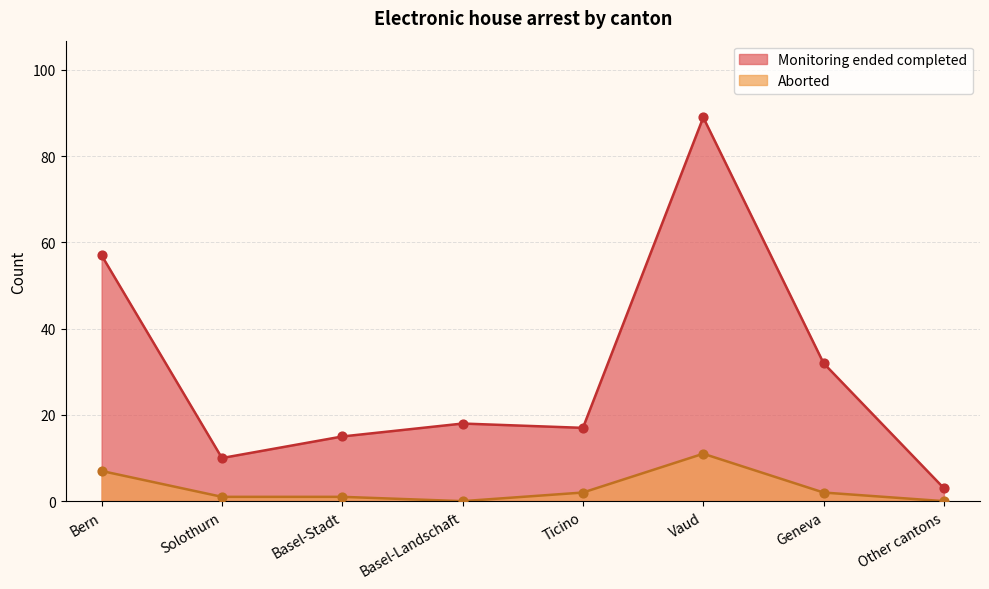

At how many categories does at least one series exceed 35?

2